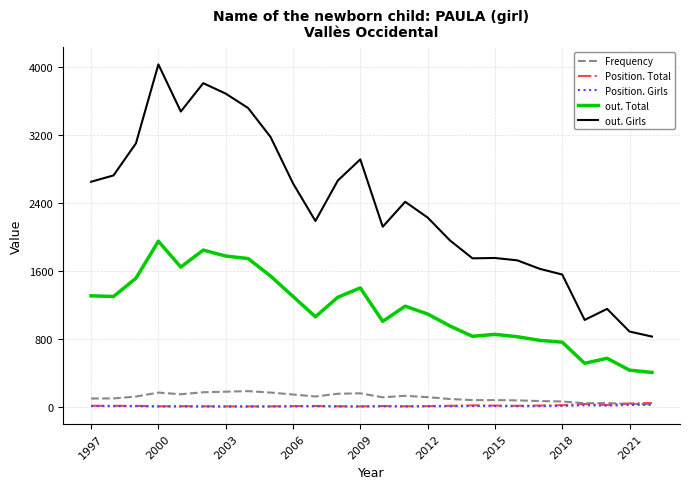

True or false: out. Girls and Position. Girls intersect in this chart.

False